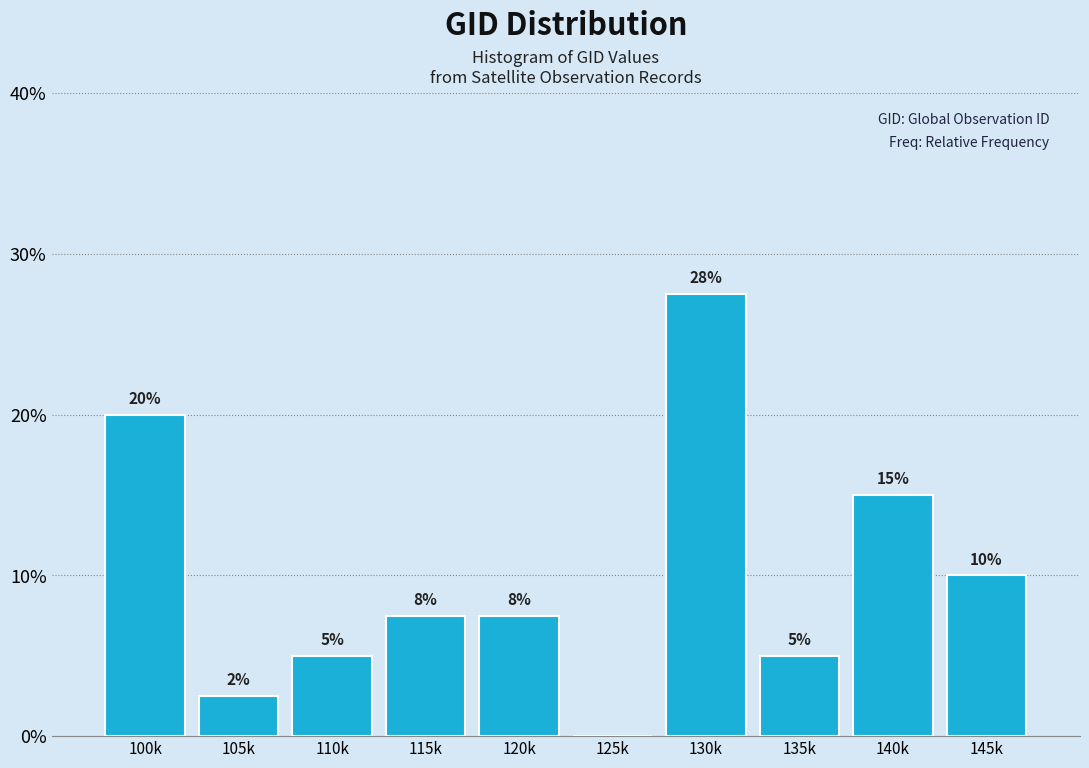

At which label is the value closest to 13?

140k